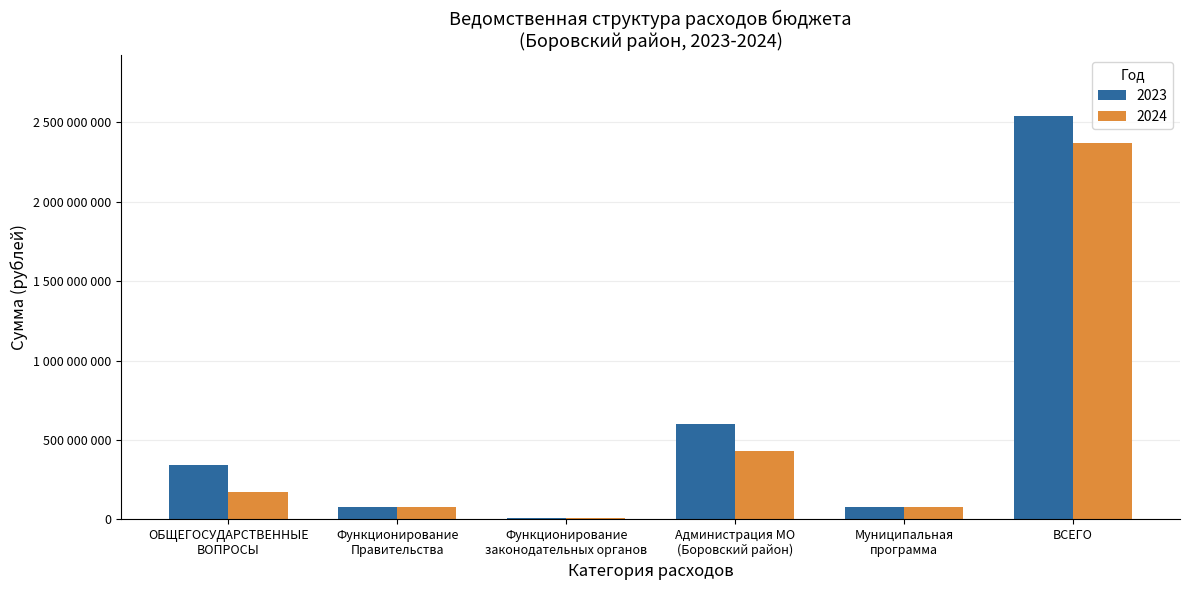

Are the bars grouped side by side (vs. stacked)?

Yes